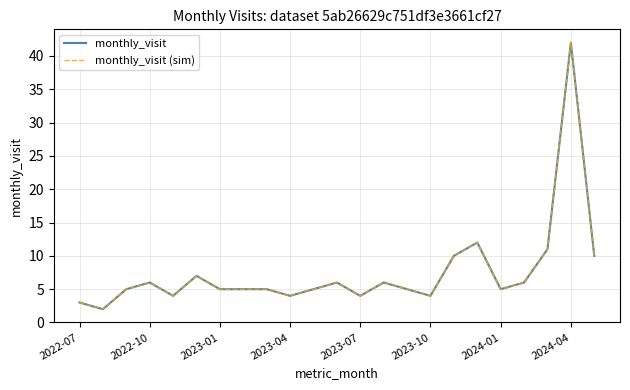

Is this an area chart (filled region under the line)?

No